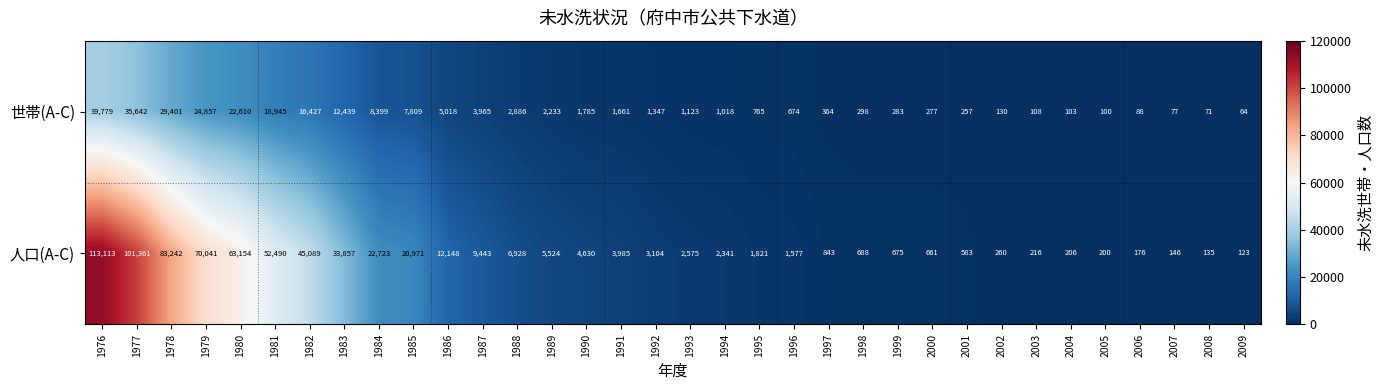

Which series has the largest range (max minus min)?

人口(A-C)